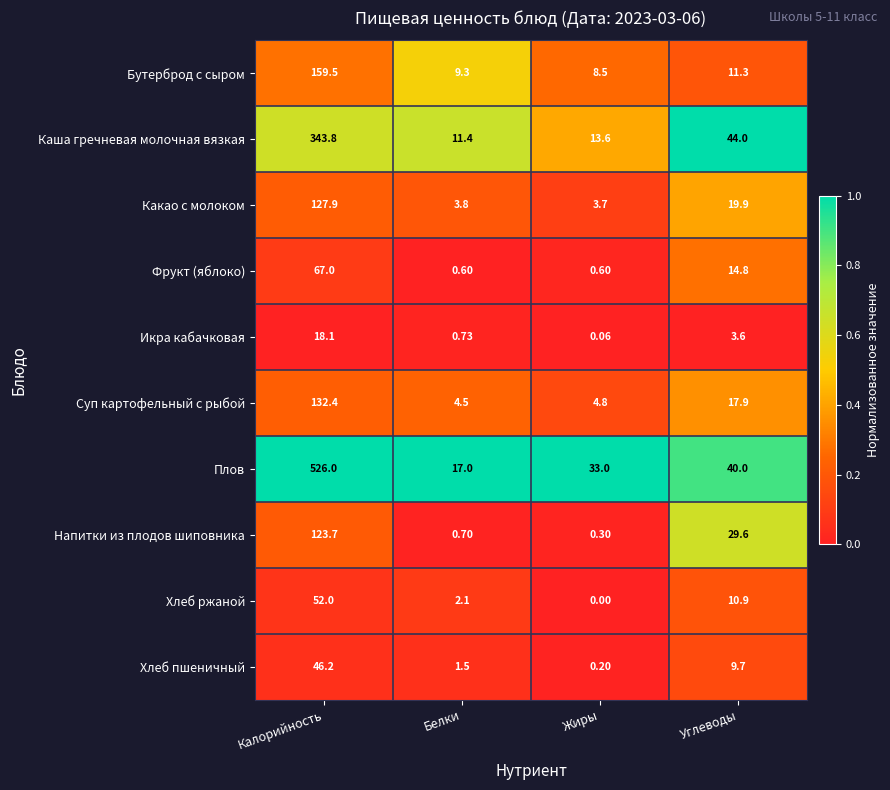

Which series changed the most between Калорийность and Углеводы?

Плов